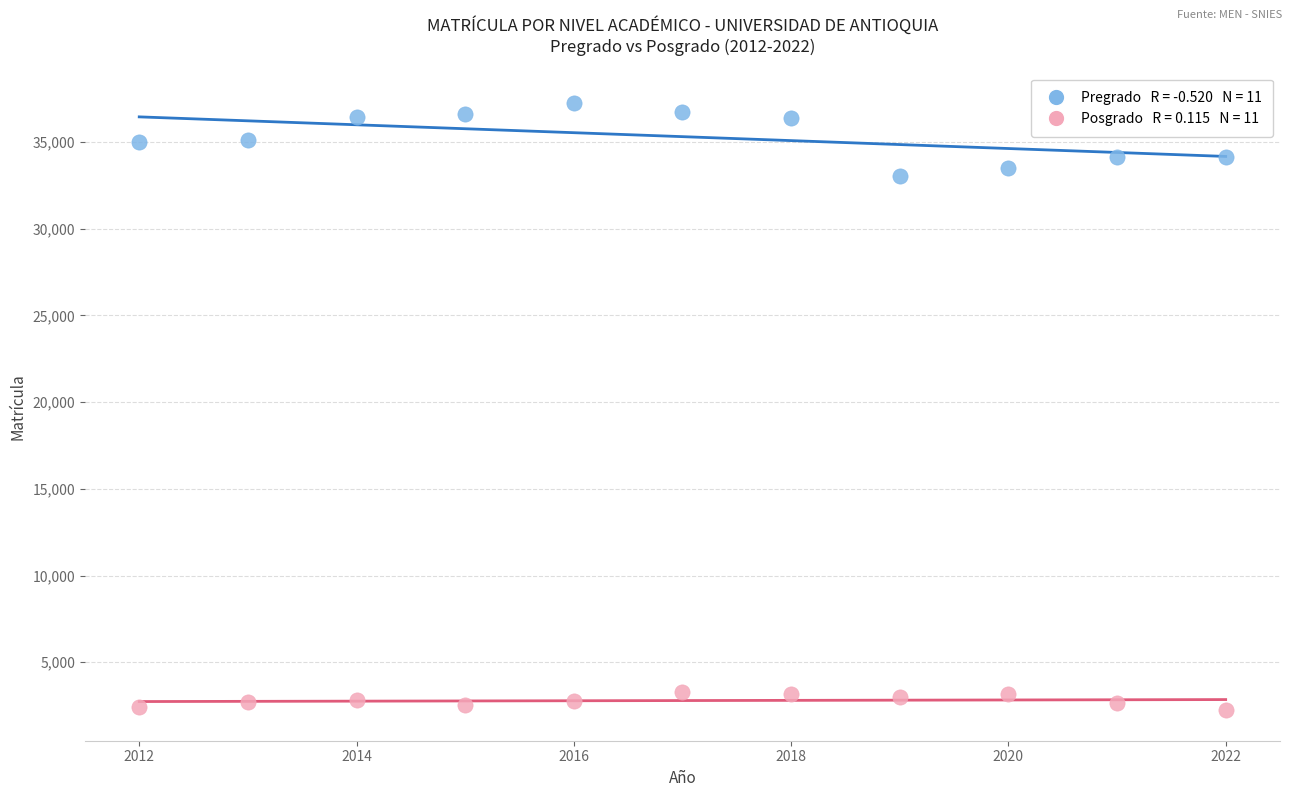

Across all data points, what is the range of Y values (max minus min)?

35023